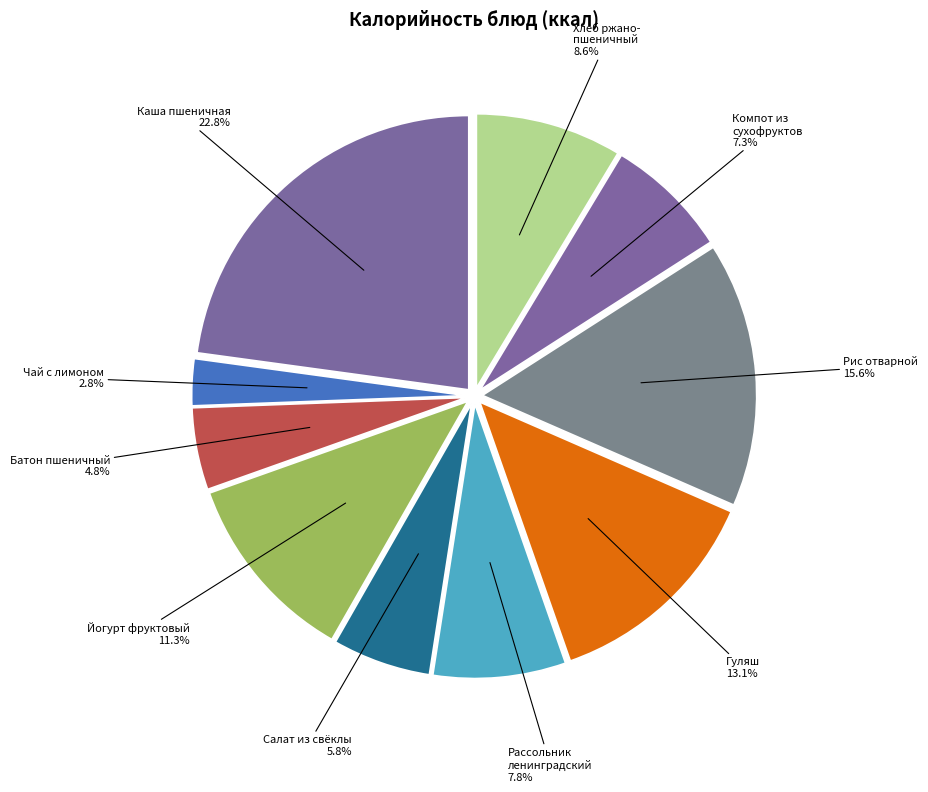

How much of the chart is everything except Рассольник ленинградский 7.8%?

92.2%